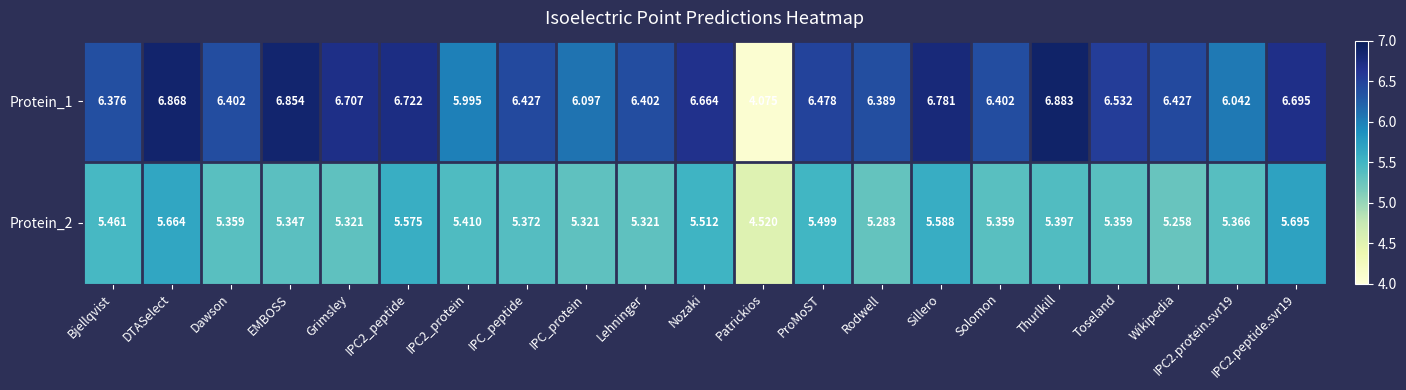

Is the value of Protein_2 at Dawson greater than the value of Protein_1 at Dawson?

No